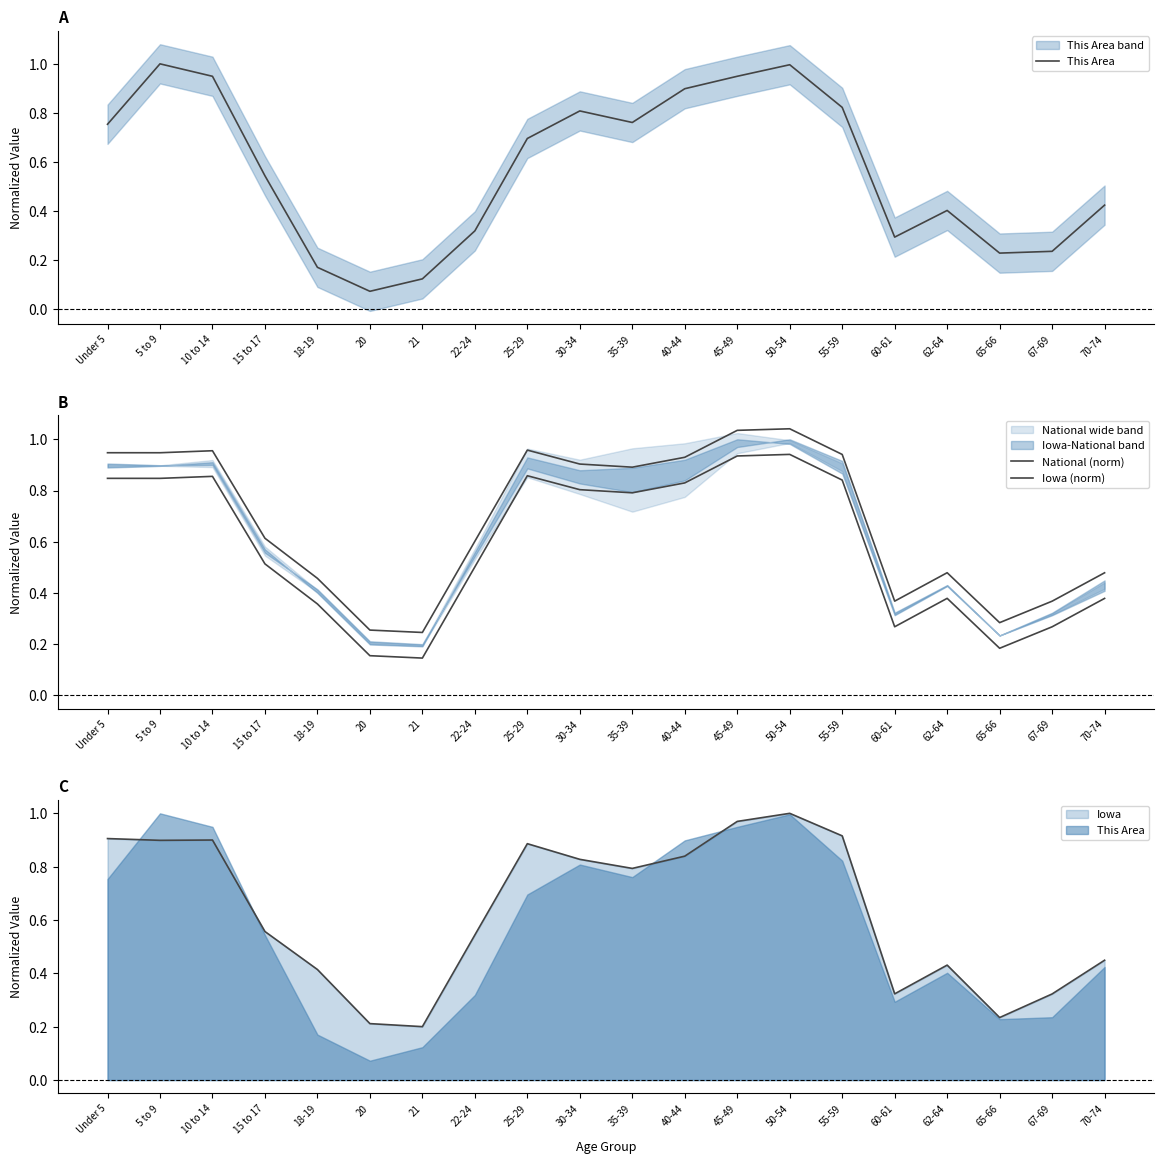

Reading left to right, transcribe all the data shown in this chart.

This Area: Under 5=0.8	5 to 9=1.0	10 to 14=0.9	15 to 17=0.5	18-19=0.2	20=0.1	21=0.1	22-24=0.3	25-29=0.7	30-34=0.8	35-39=0.8	40-44=0.9	45-49=0.9	50-54=1.0	55-59=0.8	60-61=0.3	62-64=0.4	65-66=0.2	67-69=0.2	70-74=0.4
National (norm): Under 5=0.9	5 to 9=0.9	10 to 14=1.0	15 to 17=0.6	18-19=0.5	20=0.3	21=0.2	22-24=0.6	25-29=1.0	30-34=0.9	35-39=0.9	40-44=0.9	45-49=1.0	50-54=1.0	55-59=0.9	60-61=0.4	62-64=0.5	65-66=0.3	67-69=0.4	70-74=0.5
Iowa (norm): Under 5=0.8	5 to 9=0.8	10 to 14=0.9	15 to 17=0.5	18-19=0.4	20=0.2	21=0.1	22-24=0.5	25-29=0.9	30-34=0.8	35-39=0.8	40-44=0.8	45-49=0.9	50-54=0.9	55-59=0.8	60-61=0.3	62-64=0.4	65-66=0.2	67-69=0.3	70-74=0.4